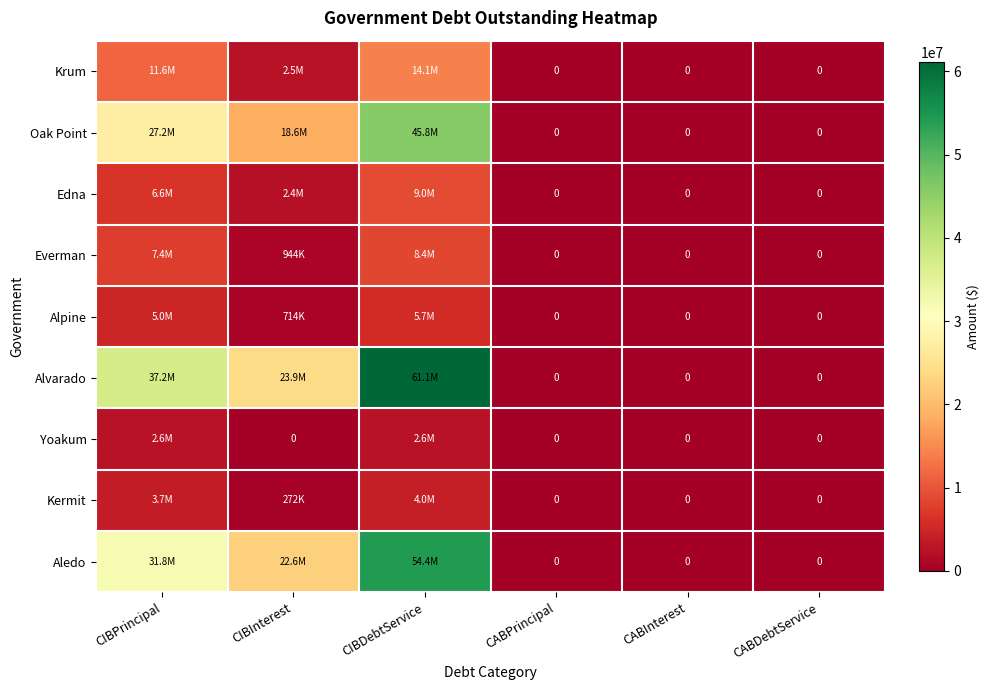

Count the Aledo values in the range 0 to 31810000.

5